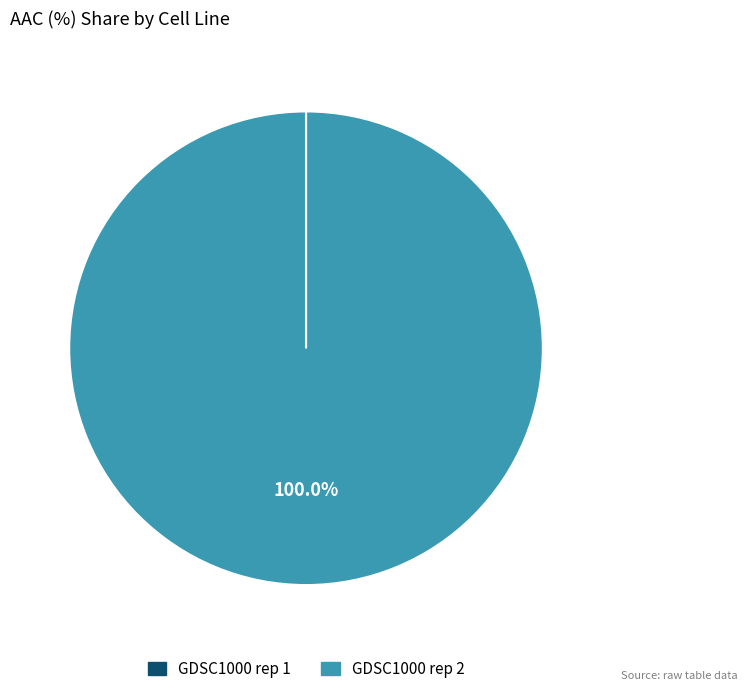

Is there any slice that represents more than half of the pie?

Yes